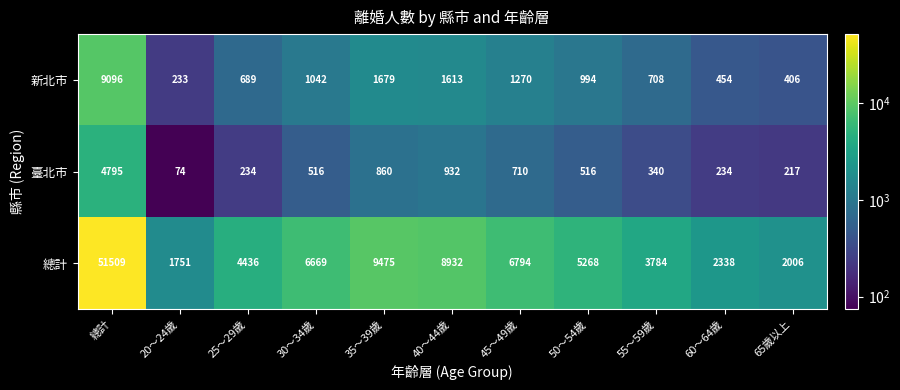

Is it true that 臺北市 equals 516 at 50～54歲?

True